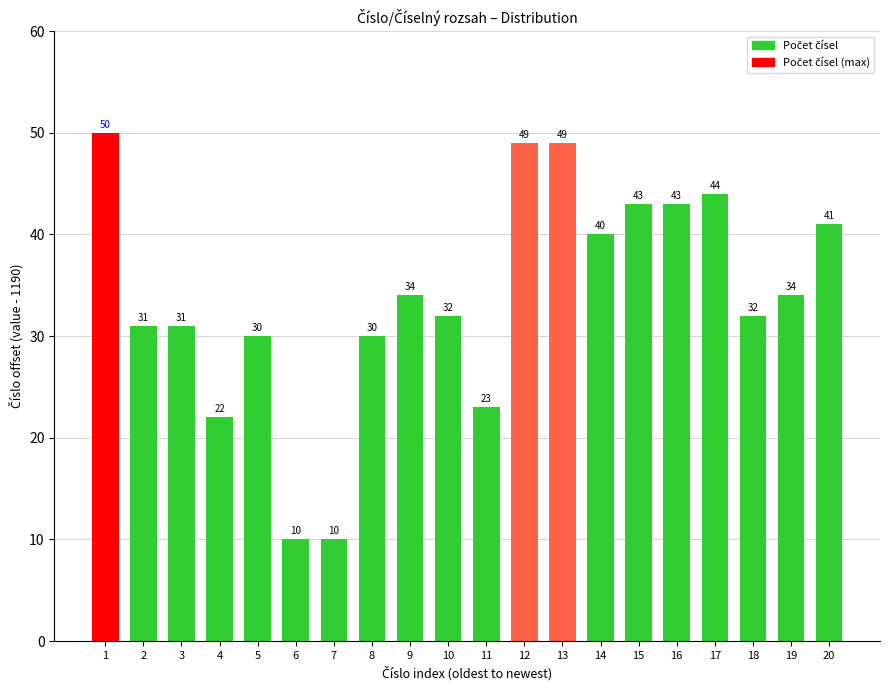

What is the smallest value displayed?

10